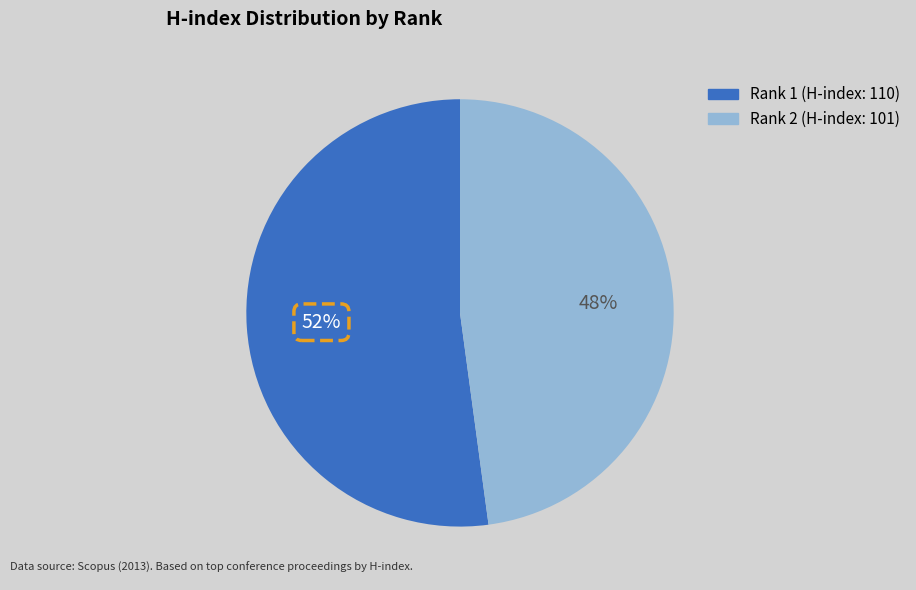

To the nearest percent, what is the difference between the largest and smallest slice percentages?

4%